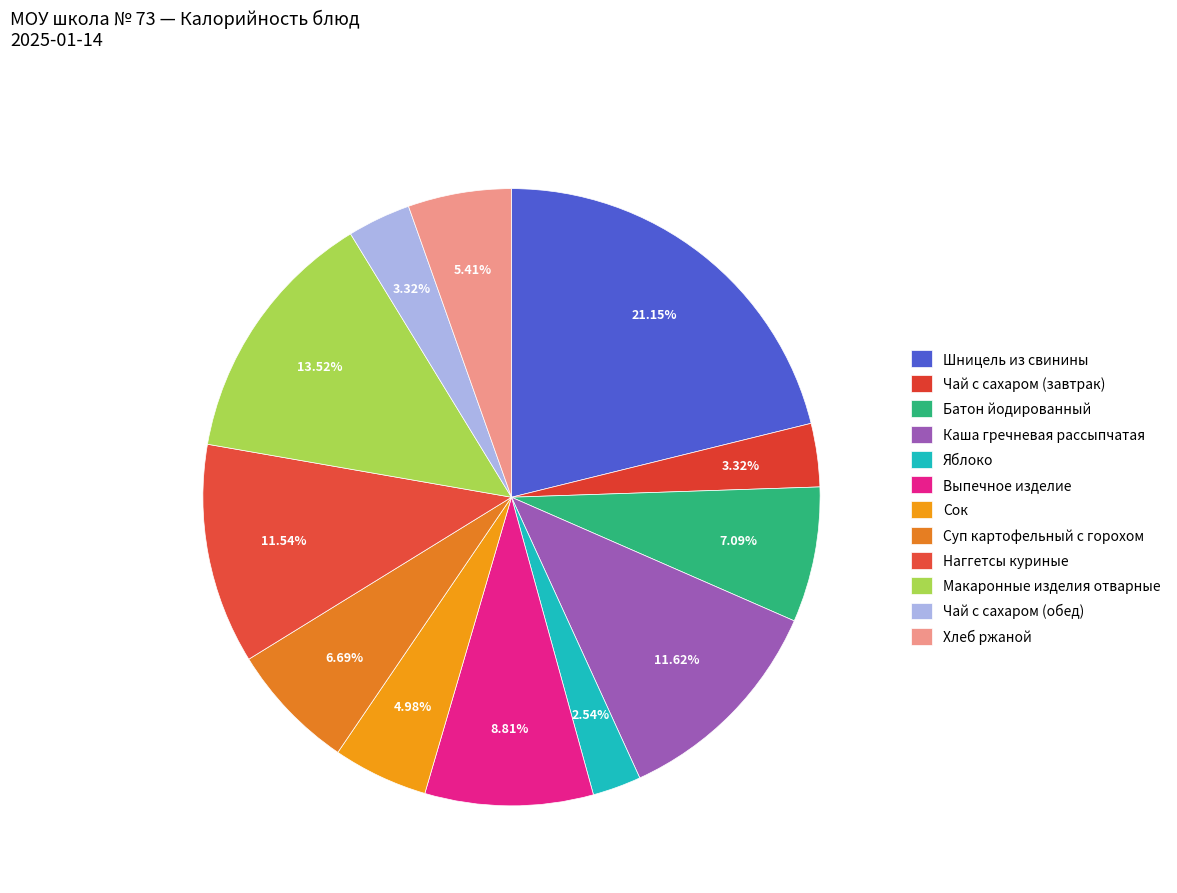

Which category has the biggest portion of the pie?

Шницель из свинины